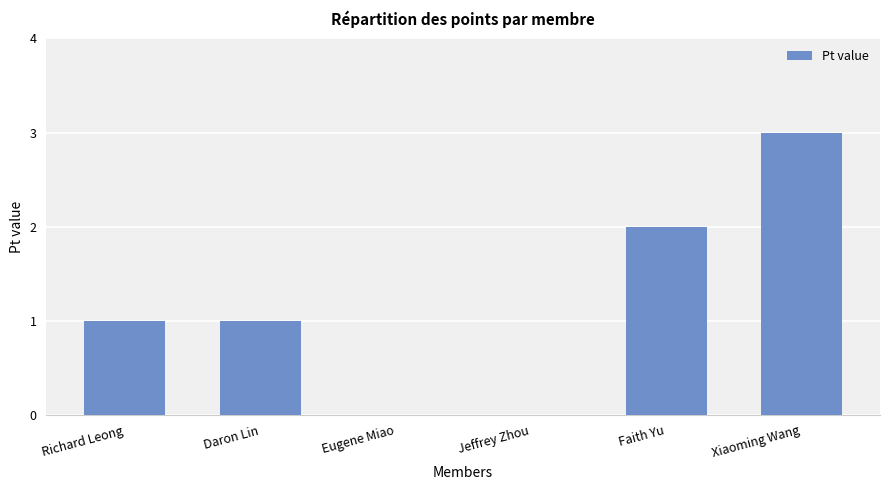

Between Faith Yu and Eugene Miao, which is larger?

Faith Yu